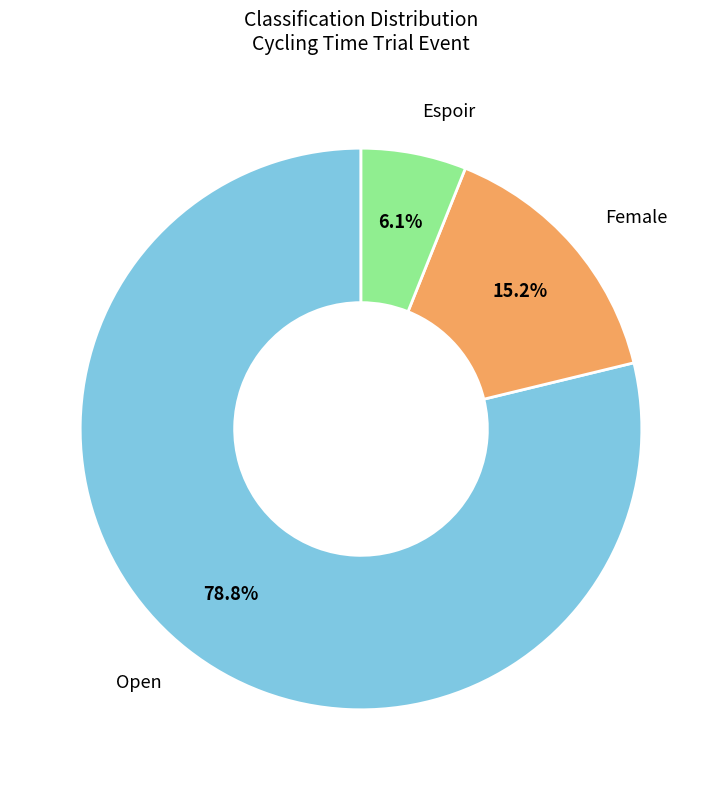

Is there any slice that represents more than half of the pie?

Yes